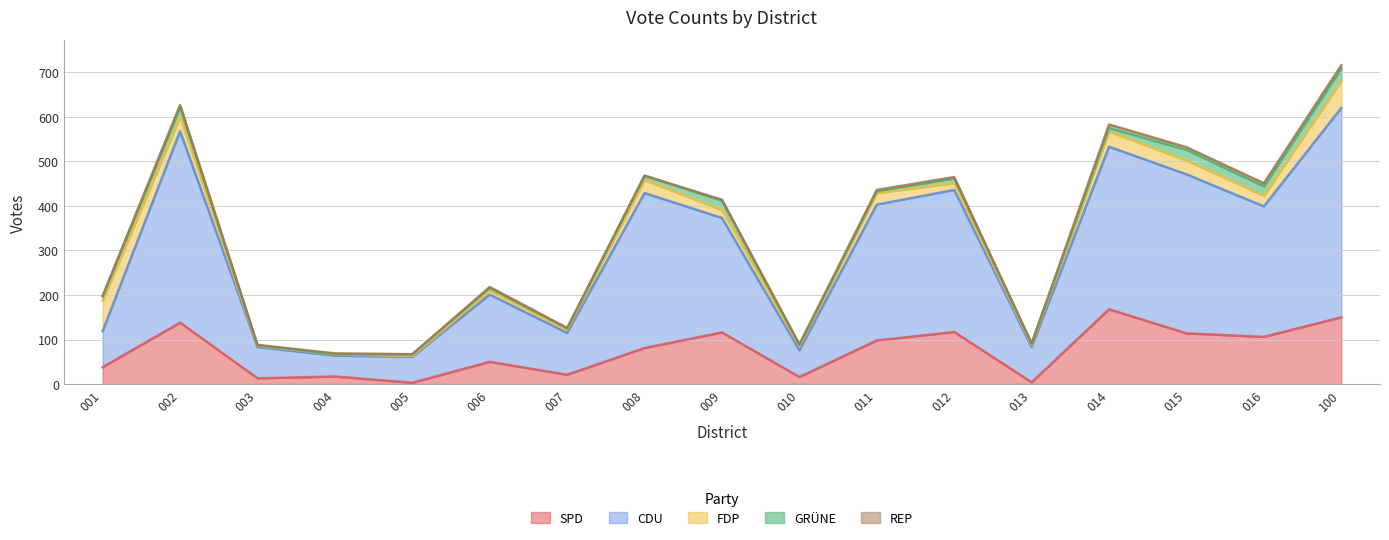

Is the value of SPD at 002 greater than the value of CDU at 007?

Yes